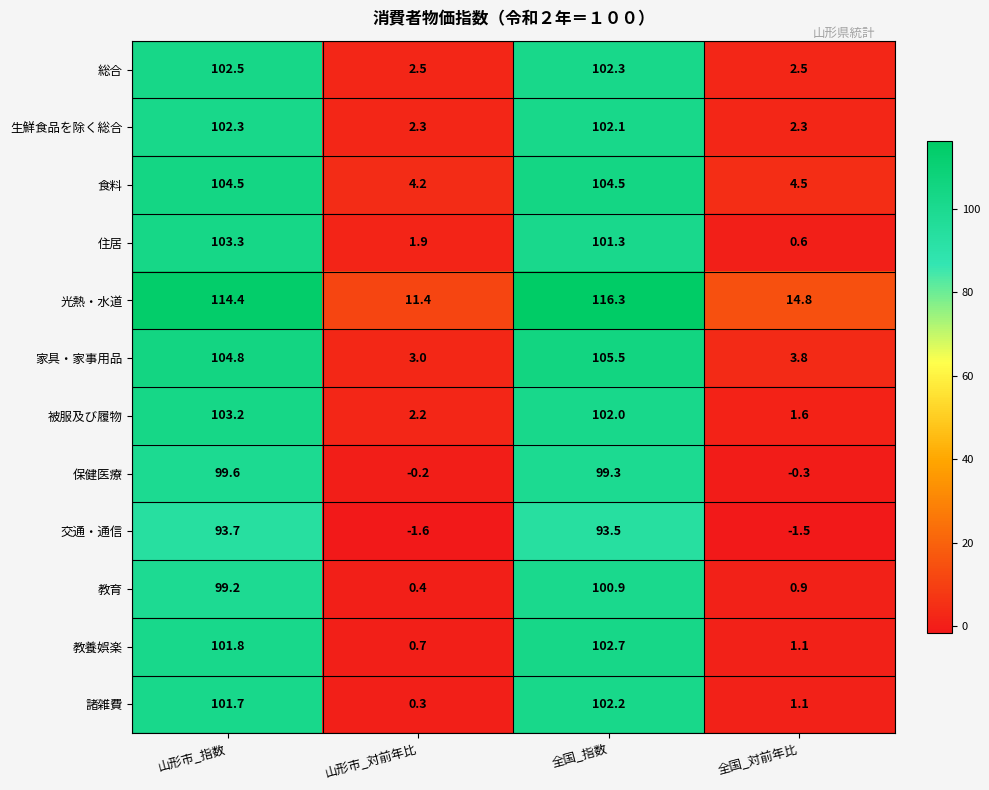

At 全国_指数, list the series in order from largest to smallest.

光熱・水道, 家具・家事用品, 食料, 教養娯楽, 総合, 諸雑費, 生鮮食品を除く総合, 被服及び履物, 住居, 教育, 保健医療, 交通・通信